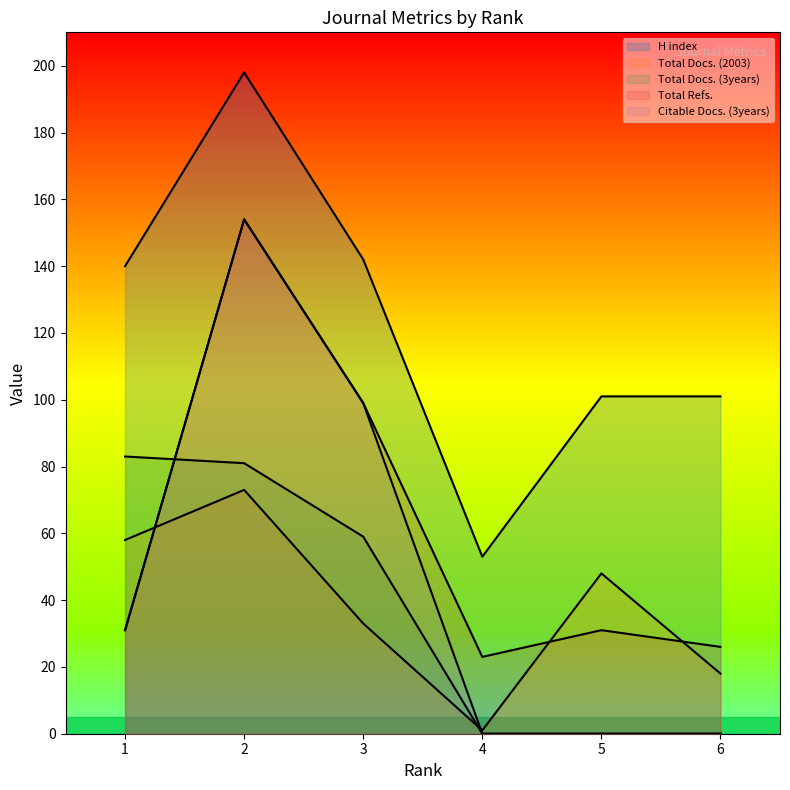

How many values in the Total Docs. (3years) series are below 59?

3